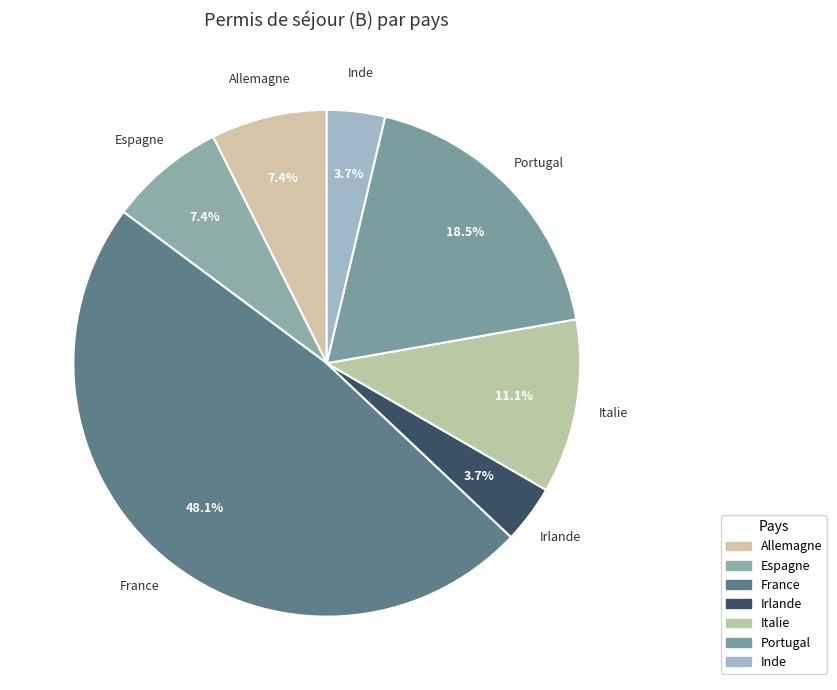

How many slices are in this pie chart?

7